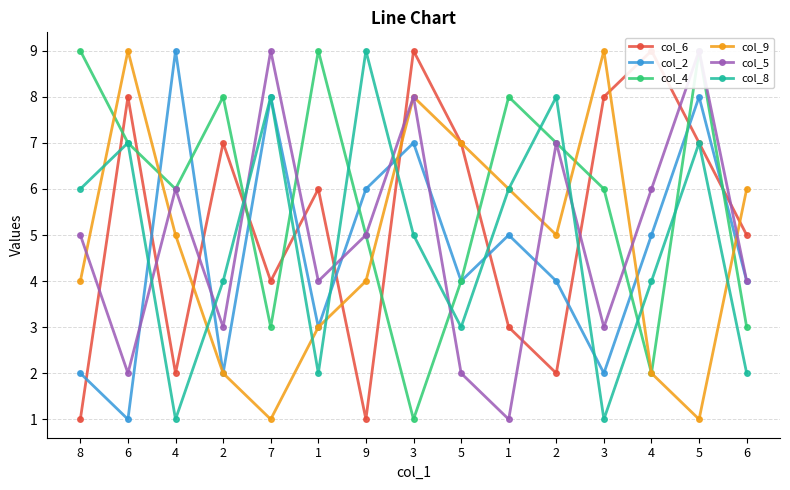

Which series has the largest total across all categories?

col_4